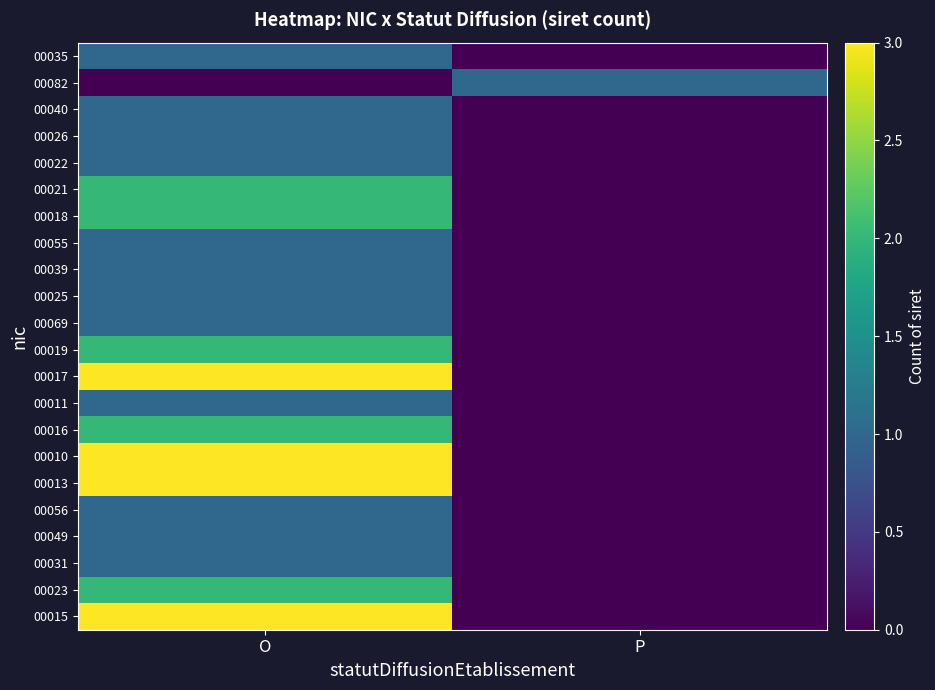

What is the total value across all series at P?

1